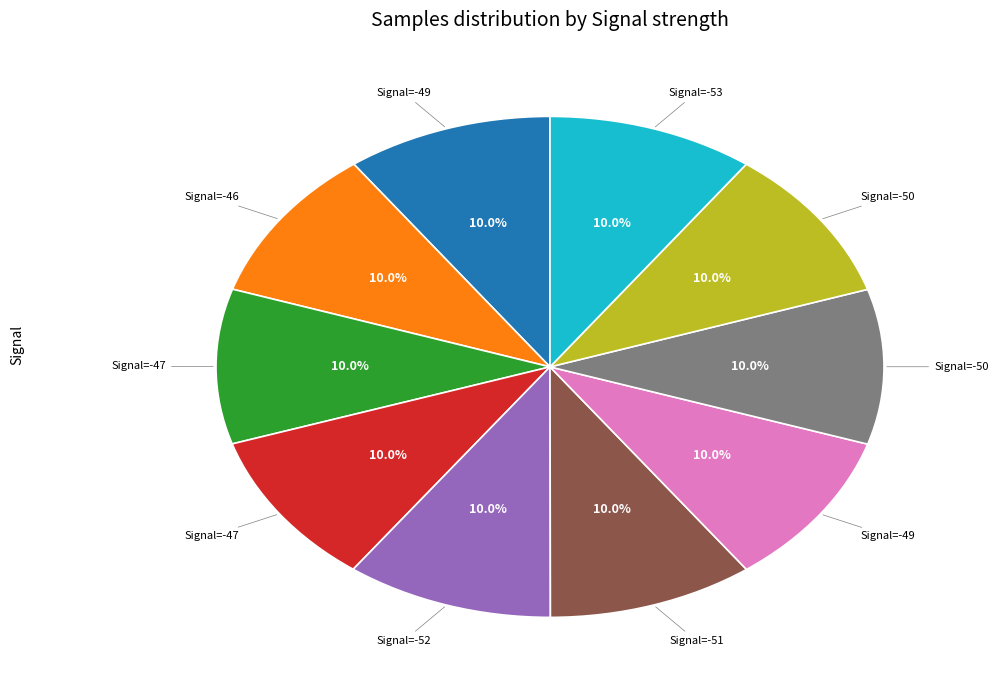

Is there a majority slice in this chart?

No